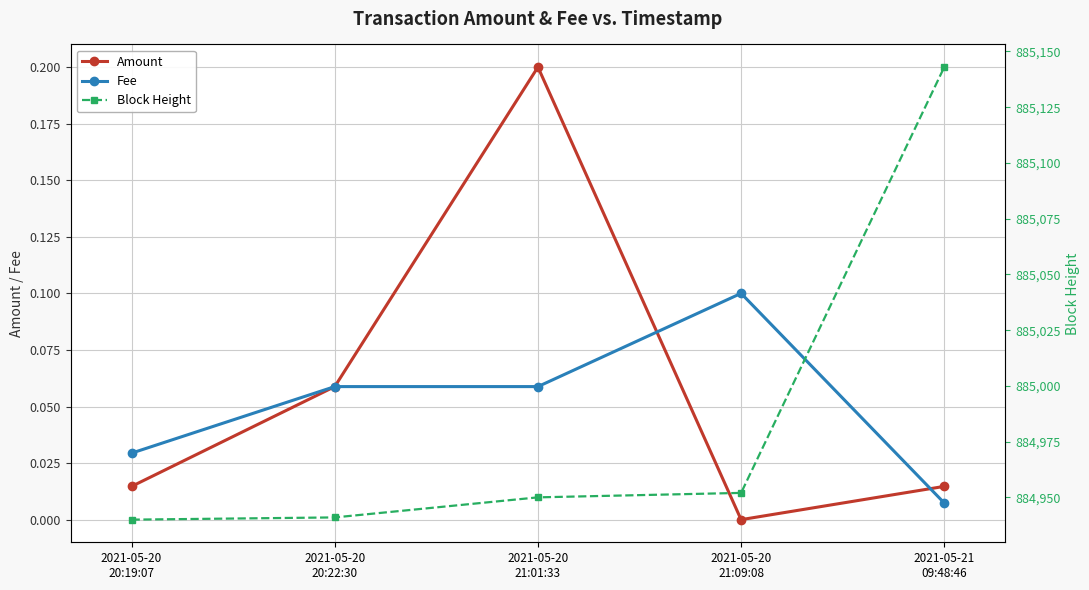

Reading right to left, list all the values displayed in this chart.

Amount: 0.0	0.0	0.2	0.1	0.0
Fee: 0.0	0.1	0.1	0.1	0.0
Block Height: 885143.0	884952.0	884950.0	884941.0	884940.0